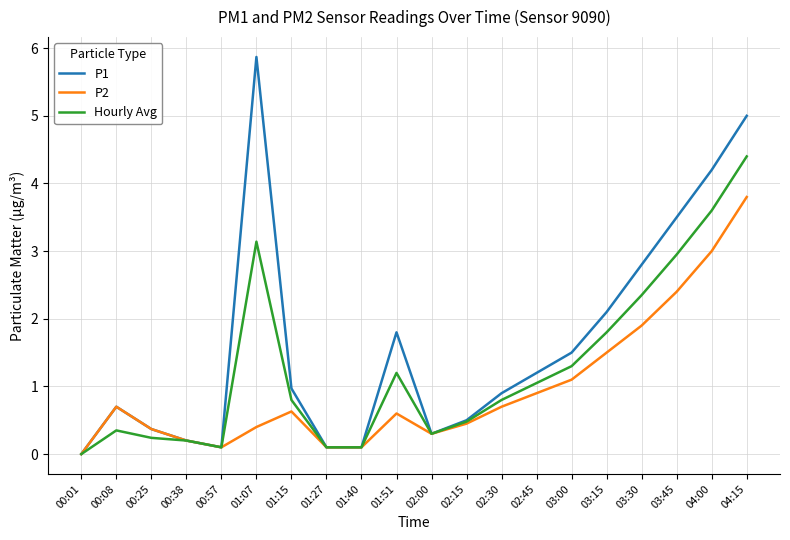

List the series in order of their overall mean, lowest first.

P2, Hourly Avg, P1